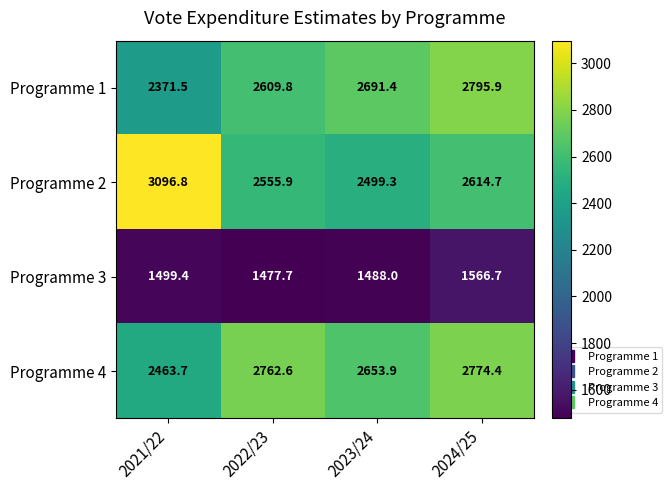

Rank the series by their maximum value, from lowest to highest.

Programme 3, Programme 4, Programme 1, Programme 2